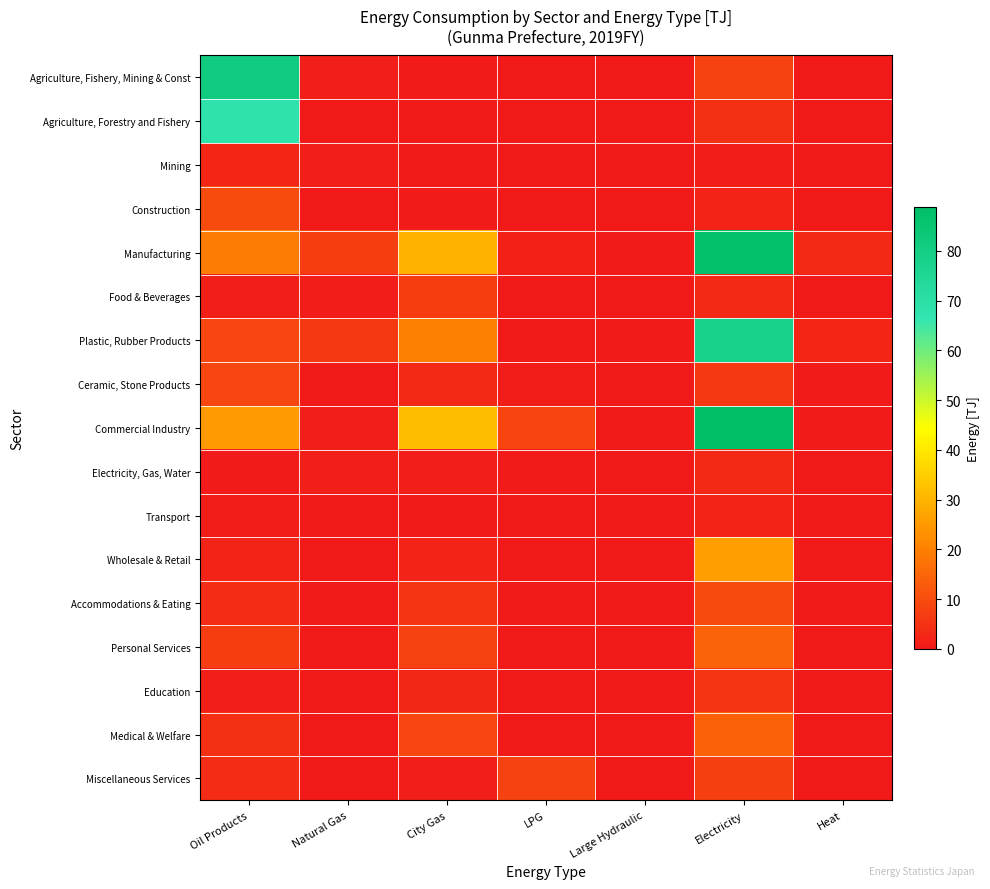

Which series changed the most between Electricity and Heat?

Commercial Industry